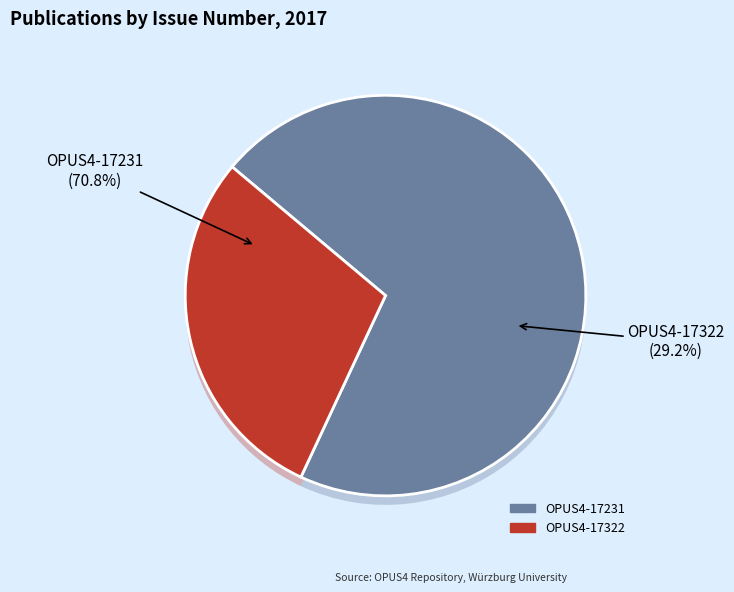

What is the ratio of the value at OPUS4-17231 to the value at OPUS4-17322?

2.4